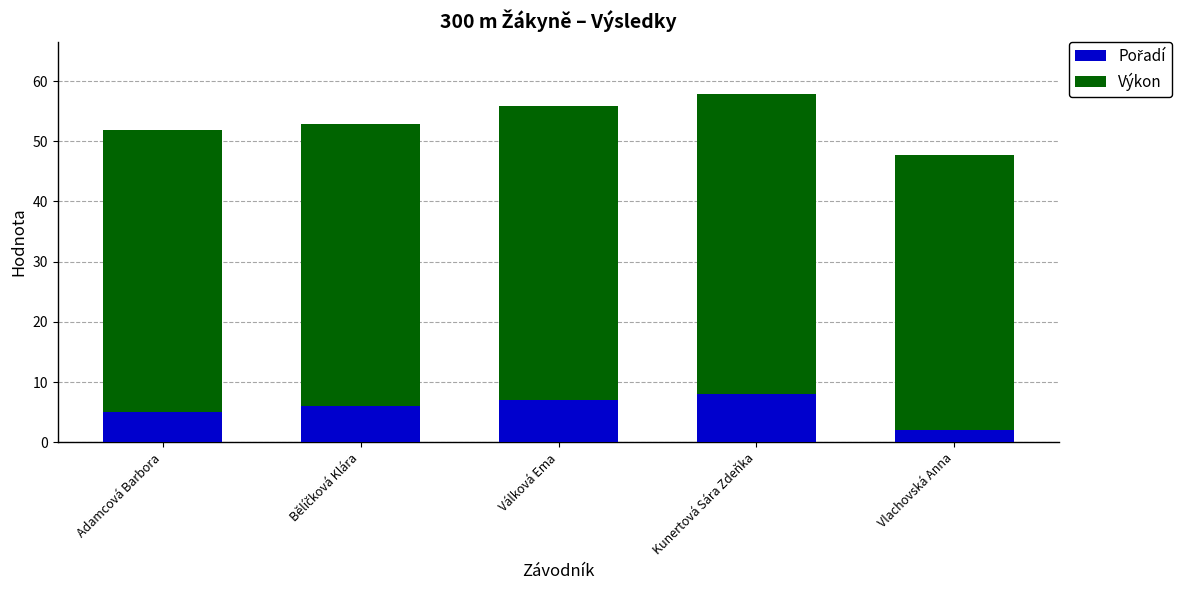

At which category is the sum across all series the highest?

Kunertová Sára Zdeňka